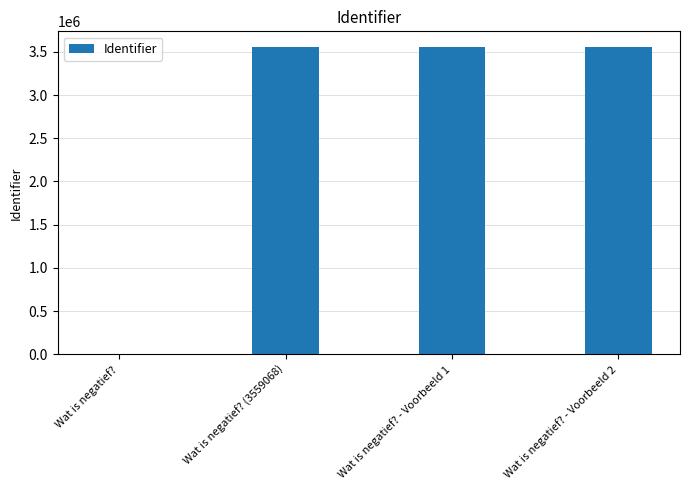

Approximately how many times larger is the value at Wat is negatief? - Voorbeeld 2 compared to Wat is negatief? (3559068)?

1.0